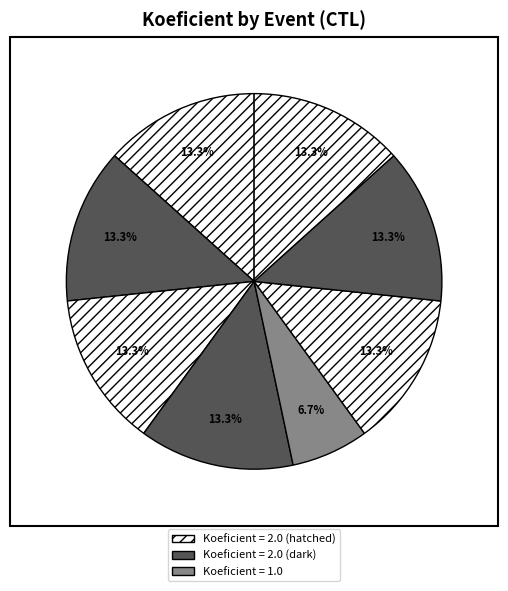

Is there a majority slice in this chart?

No